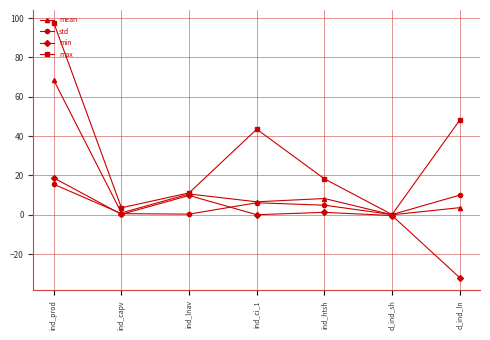

How many data points in std are less than 4?

3